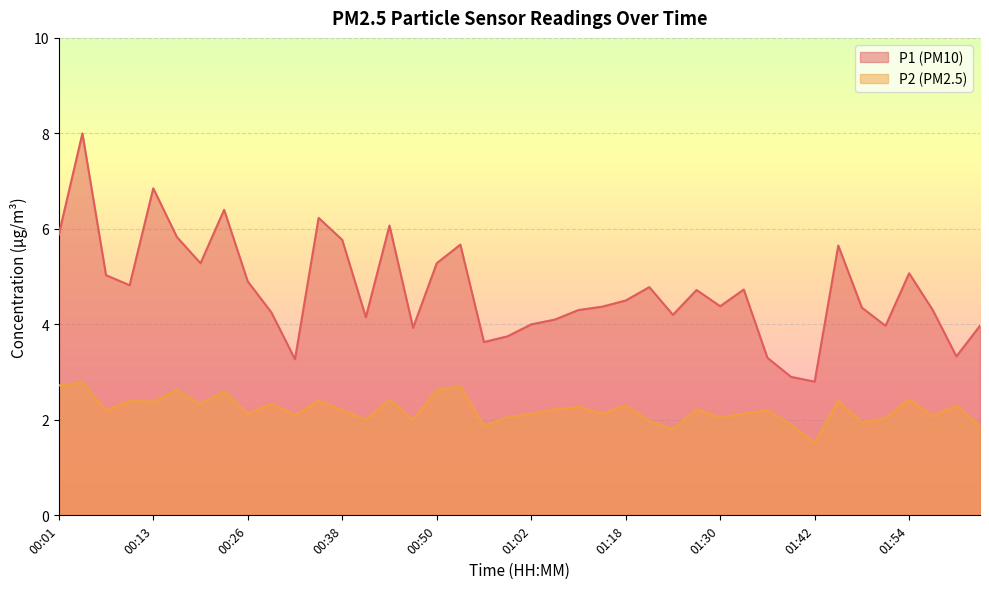

List the series in order of their peak value, lowest first.

P2 (PM2.5), P1 (PM10)